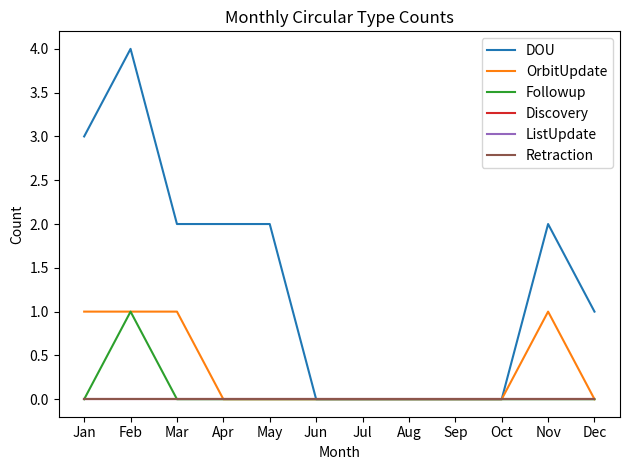

List the series in order of their peak value, highest first.

DOU, OrbitUpdate, Followup, Discovery, ListUpdate, Retraction